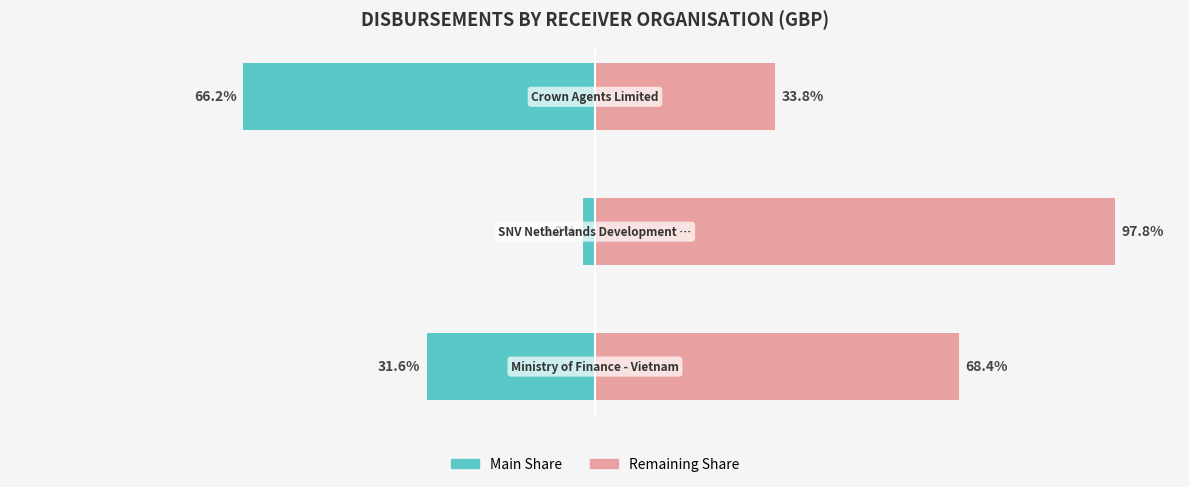

Which series has the largest total across all categories?

Remaining Share